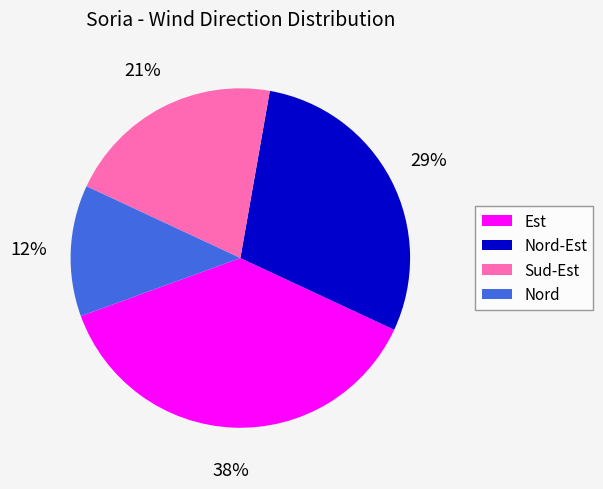

To the nearest percent, what percentage of the pie is Sud-Est?

21%